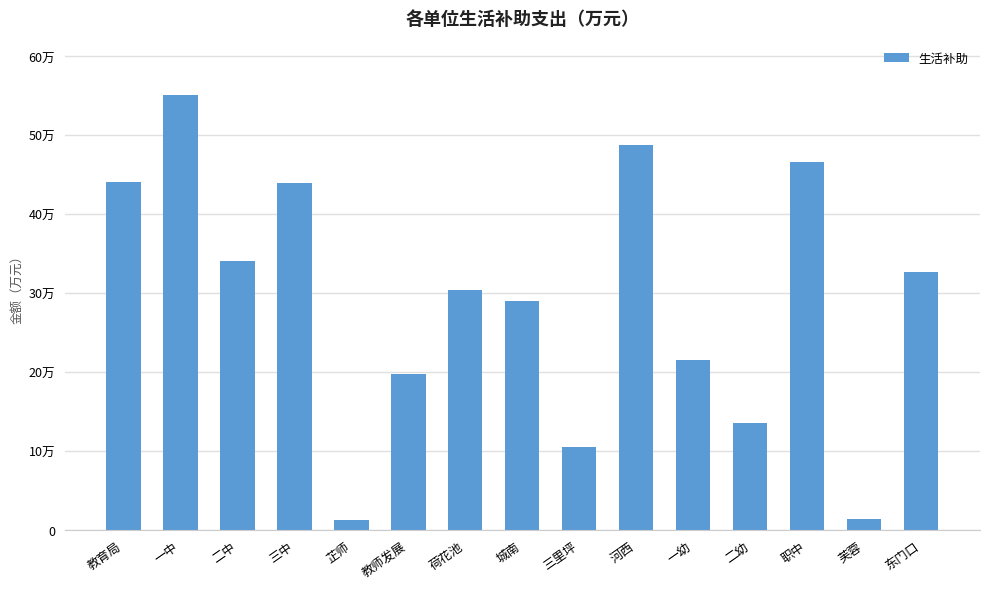

Between 三中 and 教育局, which is larger?

教育局